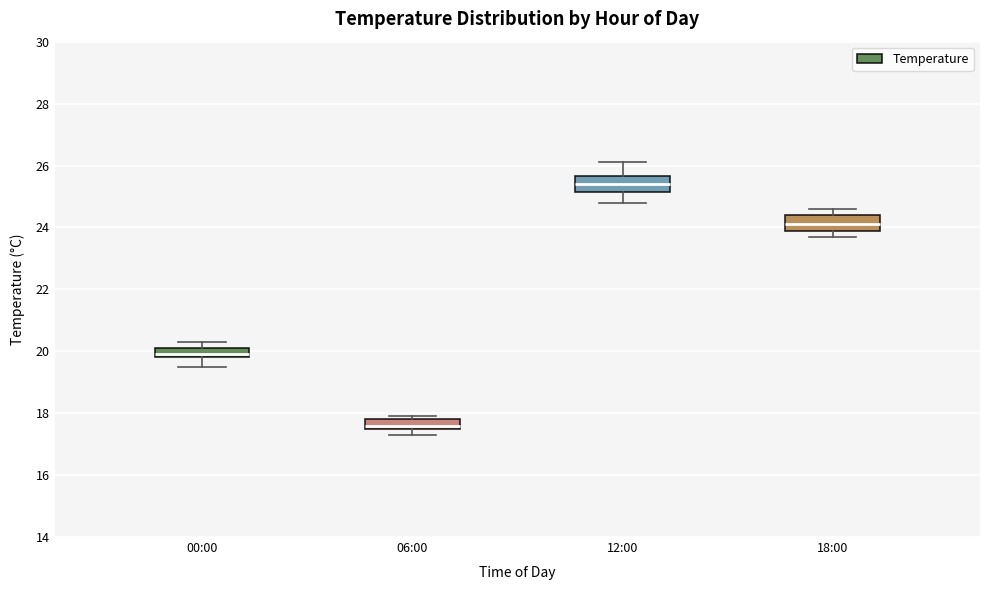

Reading left to right, transcribe this box plot: for each box, give where its median line is, the range the box spans, and where its two whiskers end, as read against the y-axis. The values are not printed on the chart, so give them approximately, as read against the axis.

00:00: median 20.0, box 19.8 to 20.2, whiskers 19.6 to 20.4
06:00: median 17.6 (just above the box's lower edge), box 17.6 to 17.8, whiskers 17.4 to 18.0
12:00: median 25.4, box 25.2 to 25.6, whiskers 24.8 to 26.2
18:00: median 24.2, box 24.0 to 24.4, whiskers 23.8 to 24.6